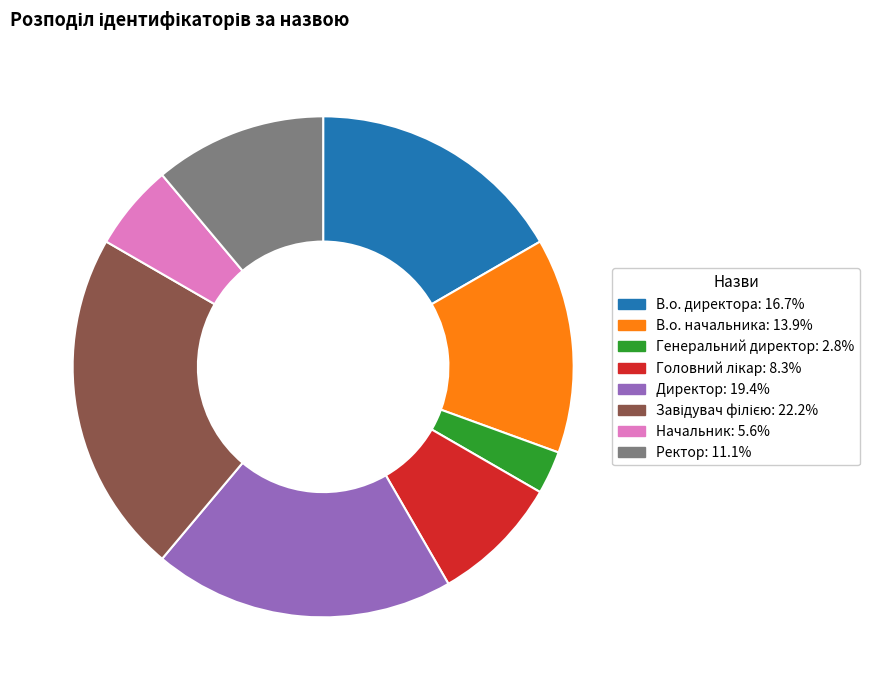

Which category has the smallest portion of the pie?

Генеральний директор